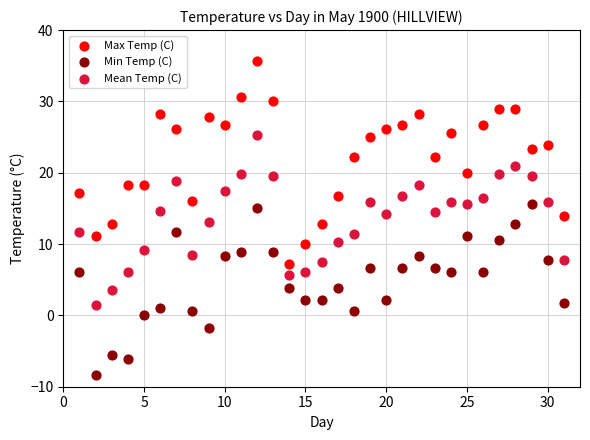

Which series reaches the maximum Y coordinate?

Max Temp (C)